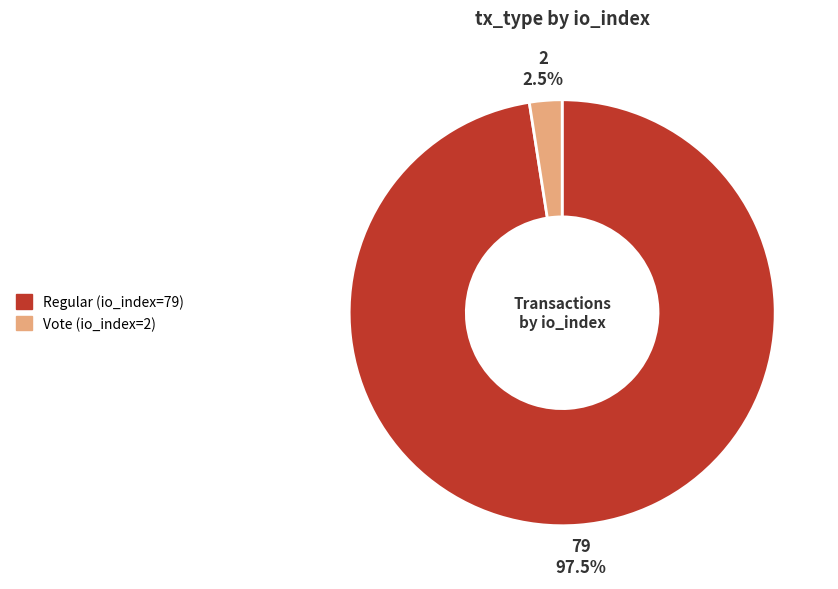

Does Vote (io_index=2) account for over 50% of the chart?

No